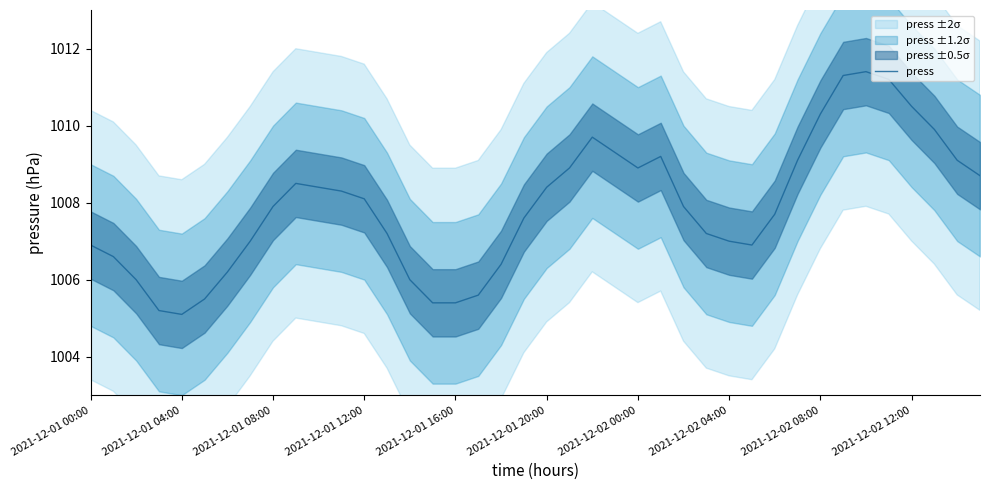

How many lines are shown in the chart?

1